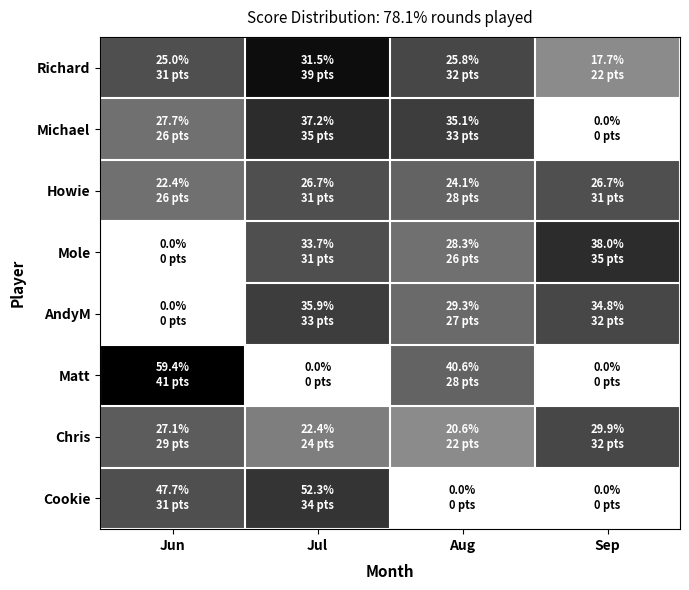

List the series in order of their peak value, lowest first.

Howie, Chris, AndyM, Cookie, Michael, Mole, Richard, Matt